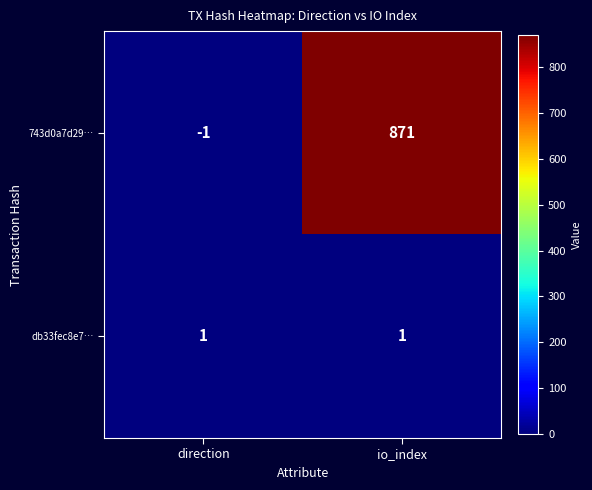

Reading left to right, transcribe all the data shown in this chart.

743d0a7d29…: direction=-1	io_index=871
db33fec8e7…: direction=1	io_index=1